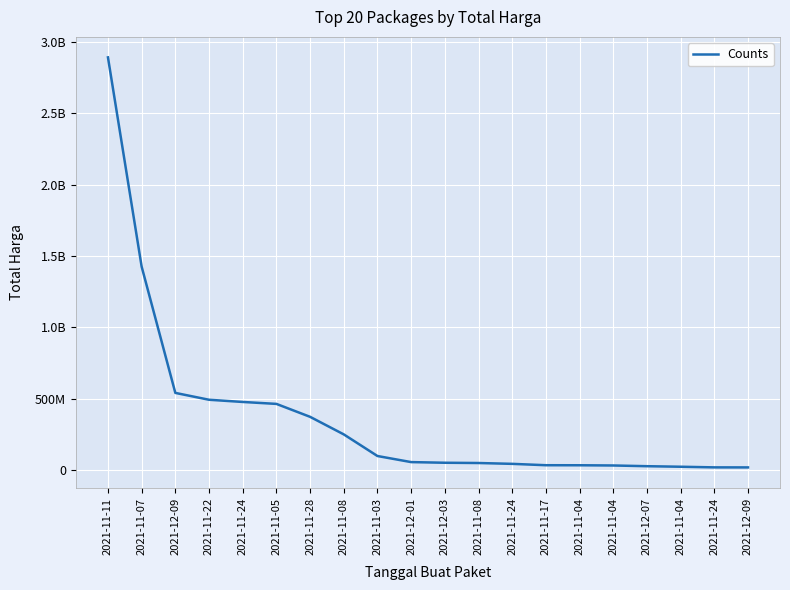

What is the change in value from 2021-11-22 to 2021-12-07?

-465588000